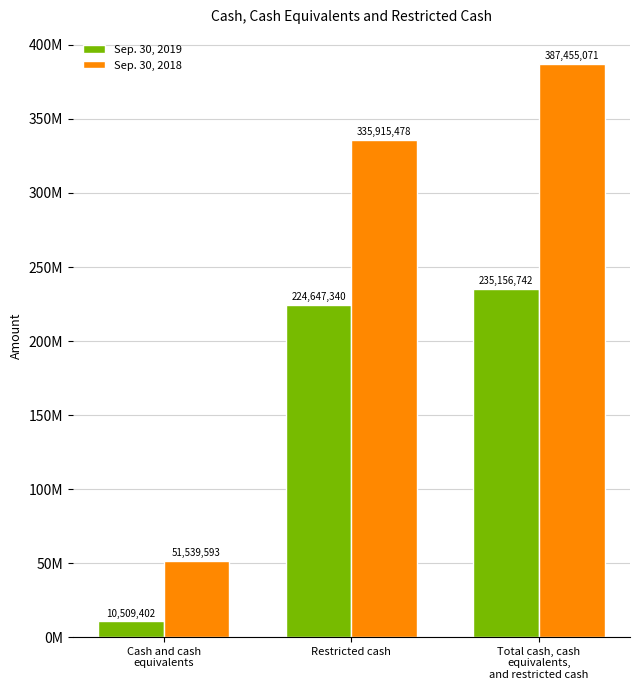

What is the label of the 2nd bar from the right?

Restricted cash